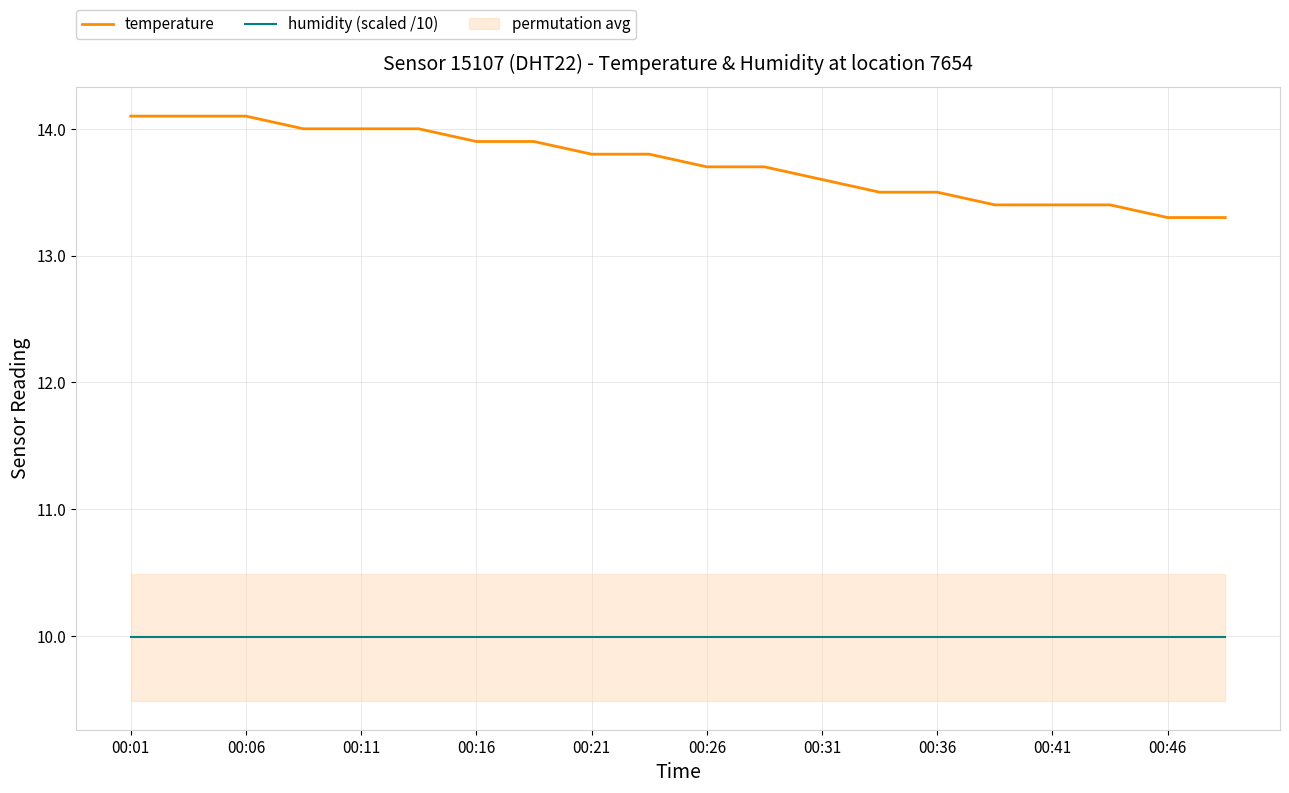

Which series has the largest total across all categories?

temperature